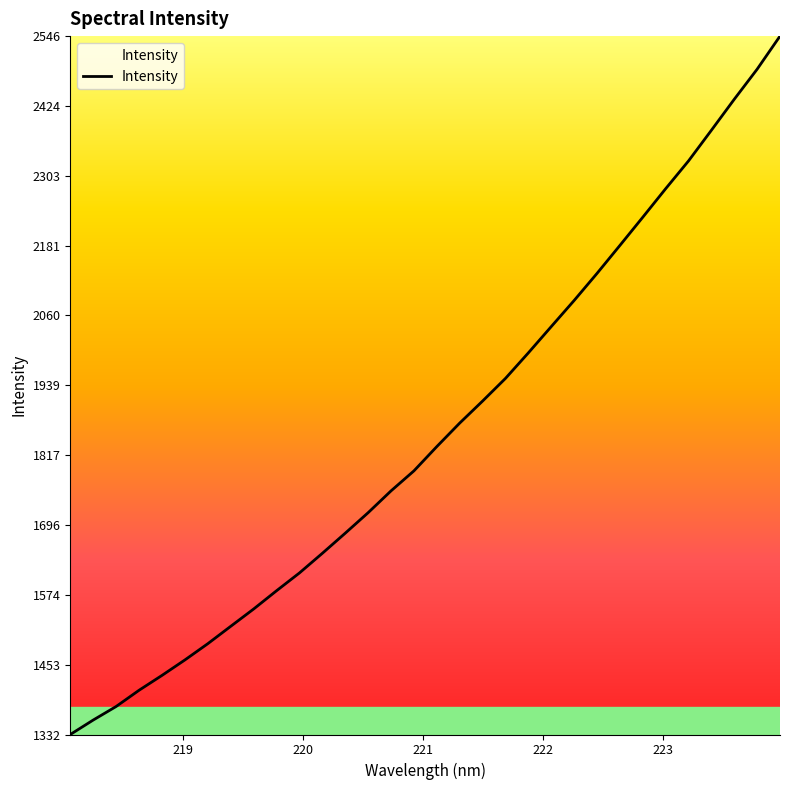

What is the minimum value shown in the chart?

1332.2